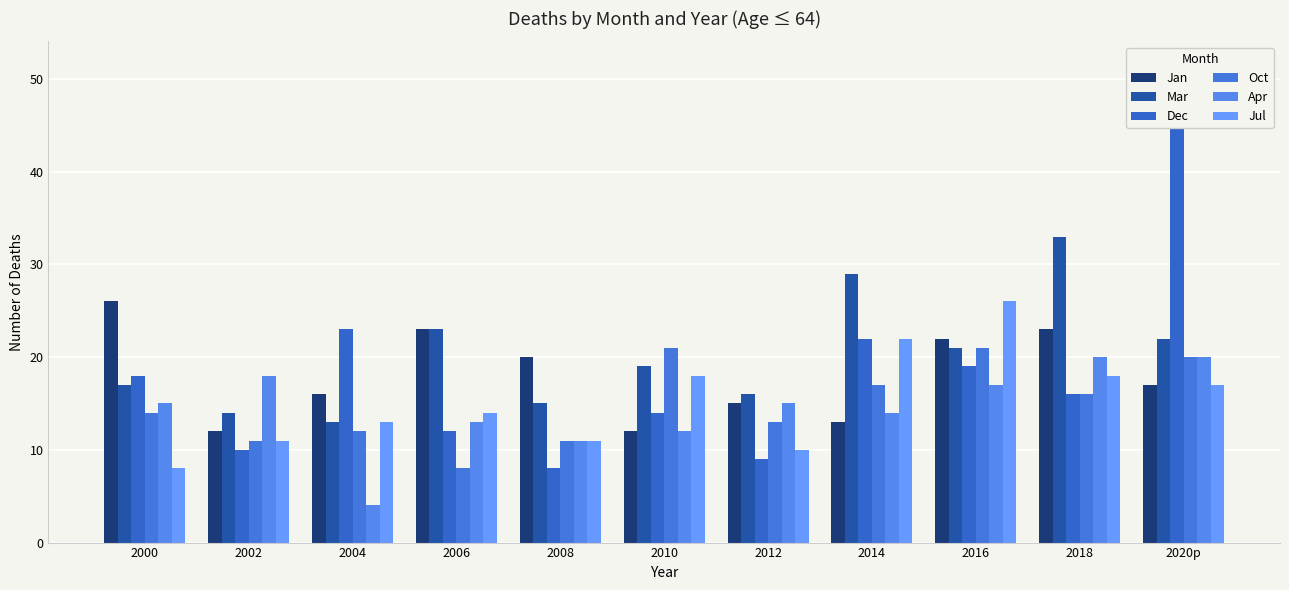

What is the total value across all series at 2018?

126